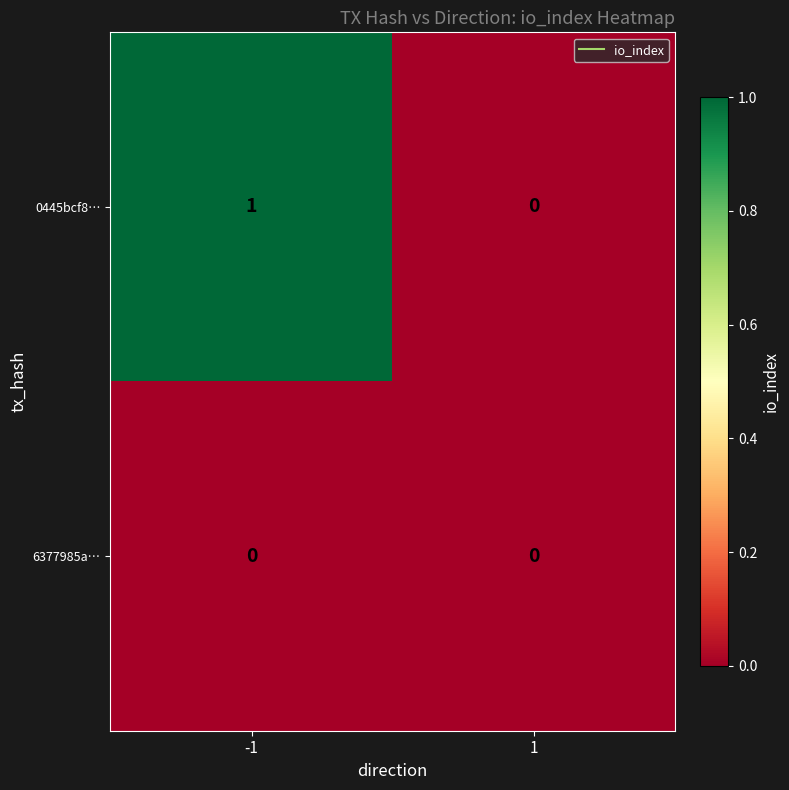

Reading left to right, extract all data points from this chart.

0445bcf8…: -1=1	1=0
6377985a…: -1=0	1=0